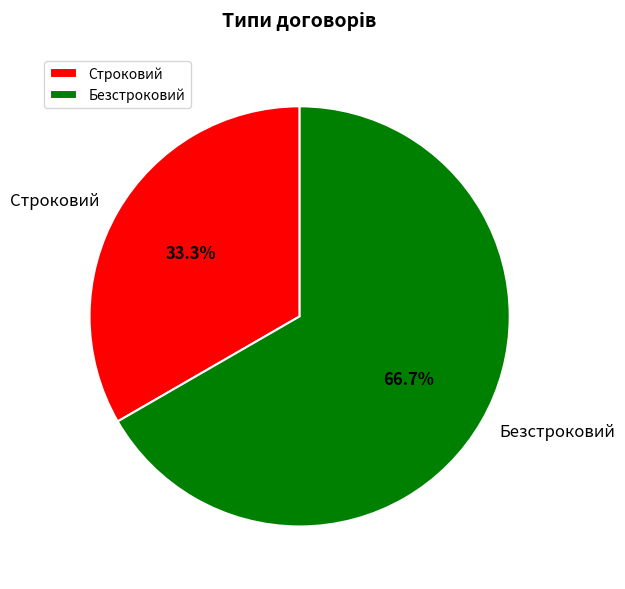

Between Строковий and Безстроковий, which is larger?

Безстроковий